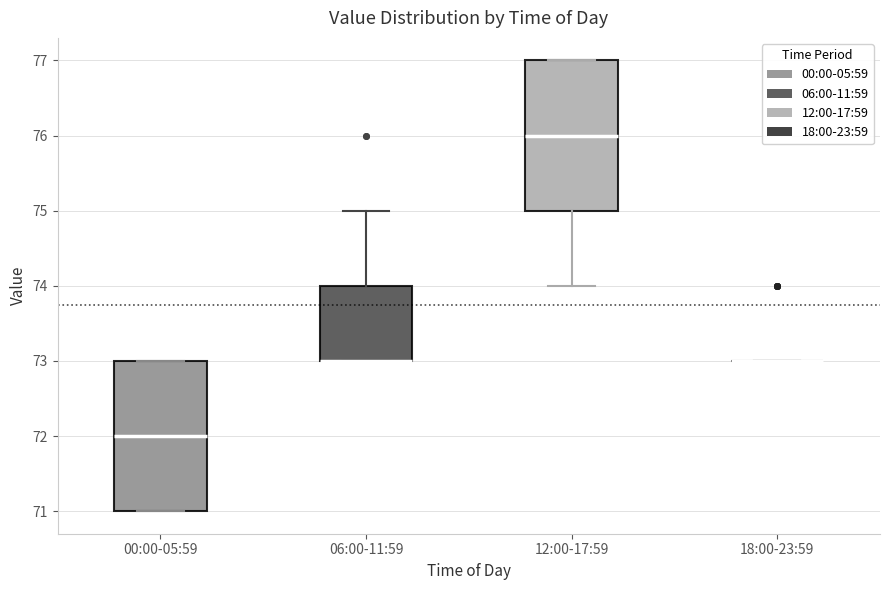

Reading left to right, read every box against the y-axis: the position of its median line, the range the box covers, and the ends of its whiskers. The values are not printed on the chart, so give them approximately, as read against the axis.

00:00-05:59: median 72, box 71 to 73, whiskers 71 to 73
06:00-11:59: median 73 (drawn on the box's lower edge), box 73 to 74, whiskers 73 to 75
12:00-17:59: median 76, box 75 to 77, whiskers 74 to 77
18:00-23:59: box collapsed to a line at 73, whiskers 73 to 73